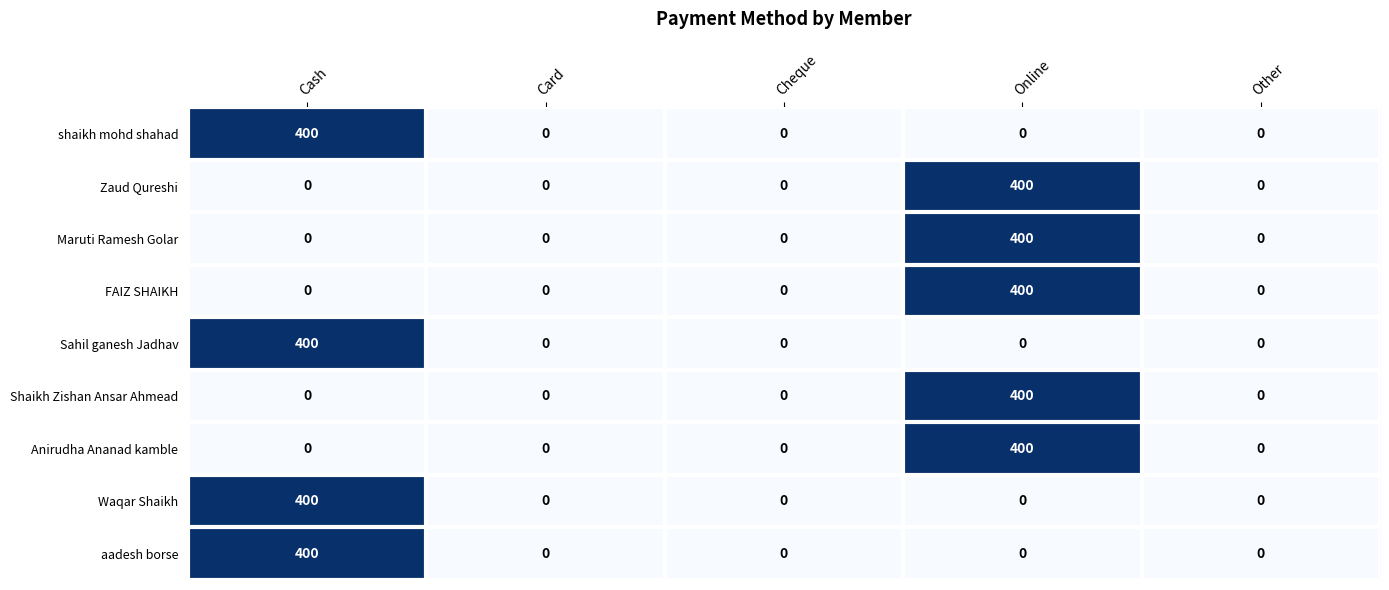

Between Cash and Online, which is larger?

Cash